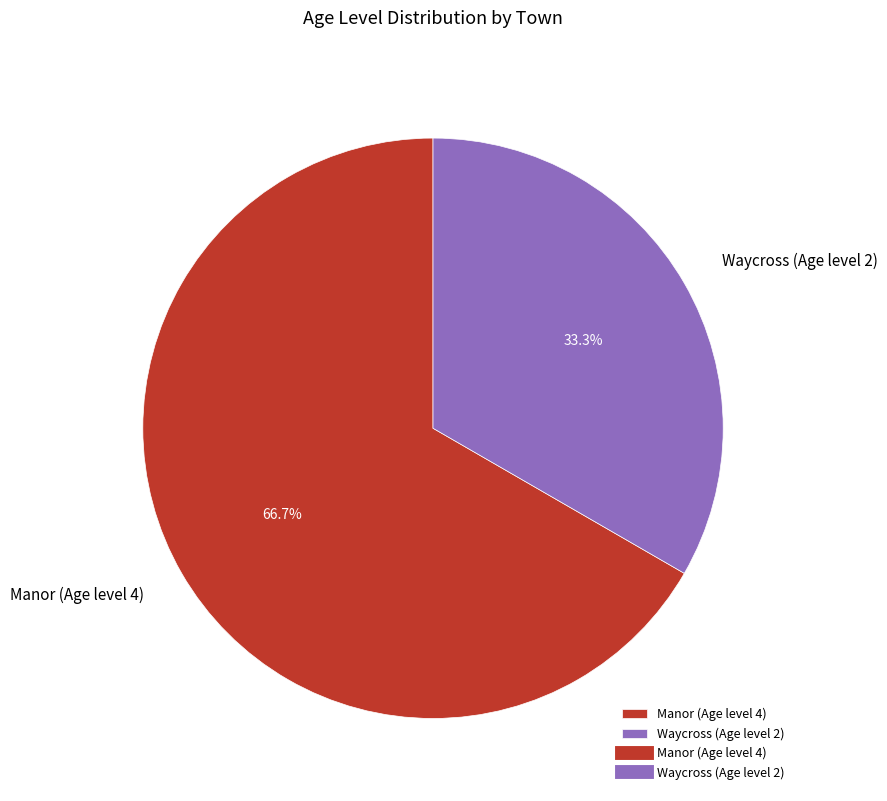

Rank the categories by value from lowest to highest.

Waycross (Age level 2), Manor (Age level 4)